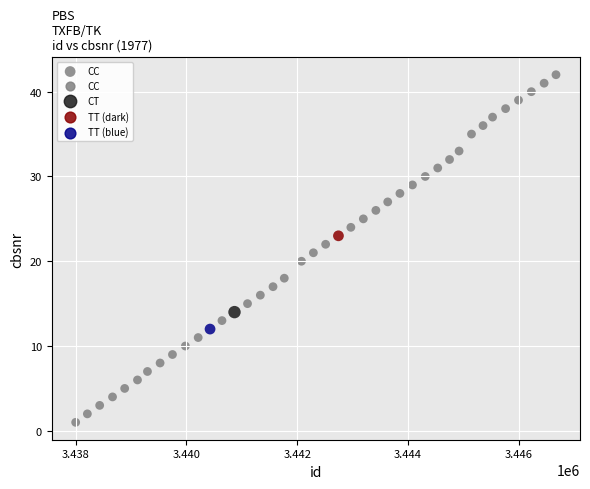

What is the range of Y values (max minus min)?

41